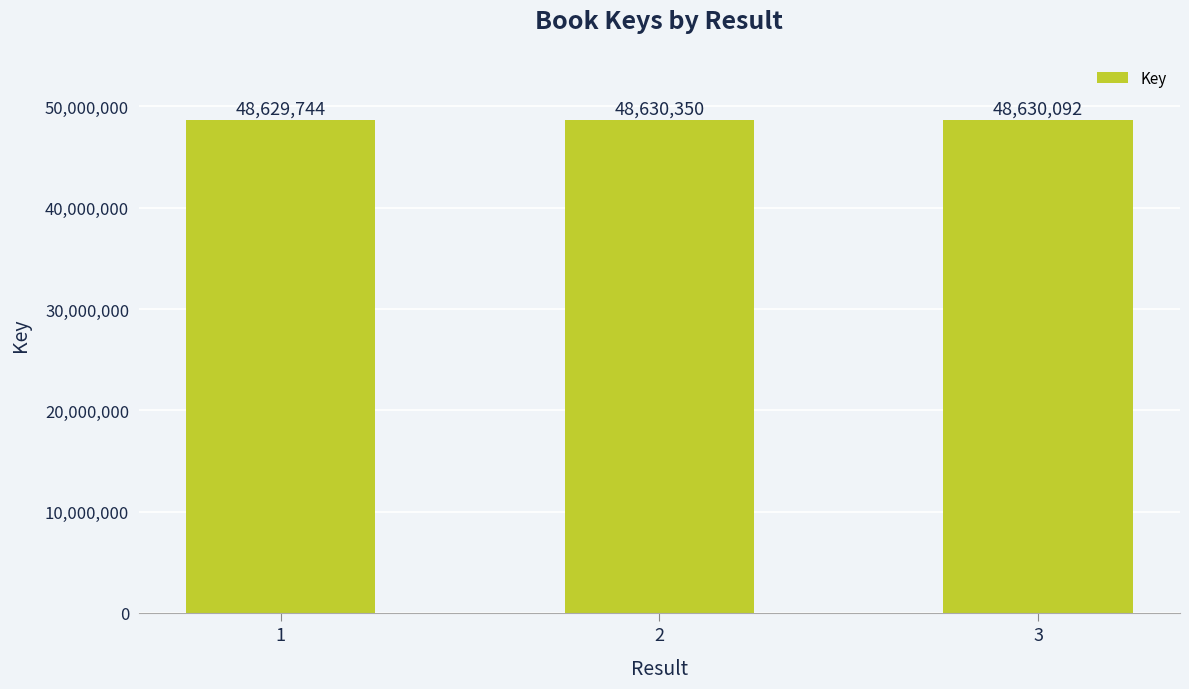

How many data points does each series have?

3